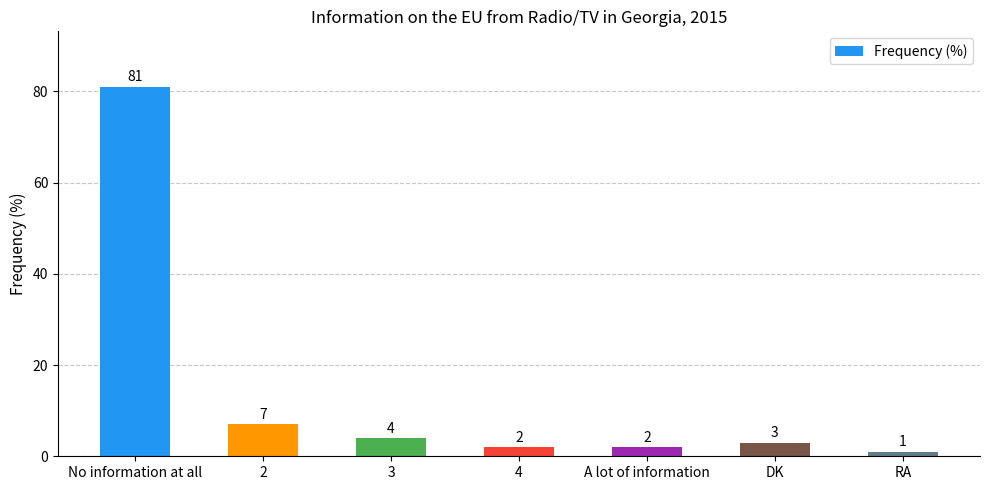

What is the change in value from 3 to RA?

-3